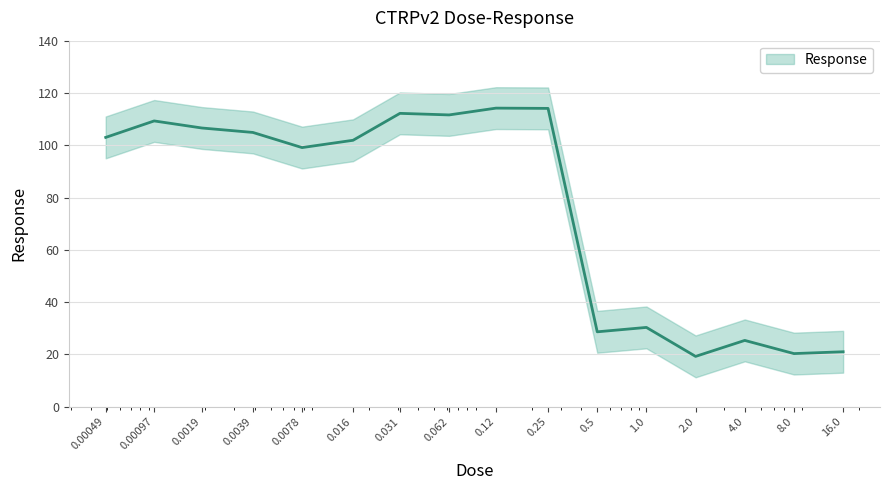

What is the greatest value displayed?

114.2